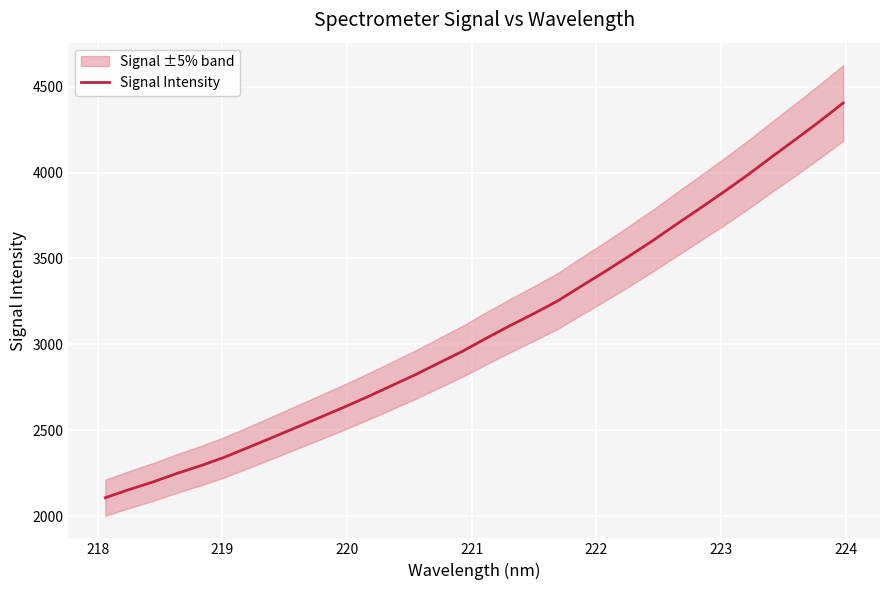

Is this an area chart (filled region under the line)?

No